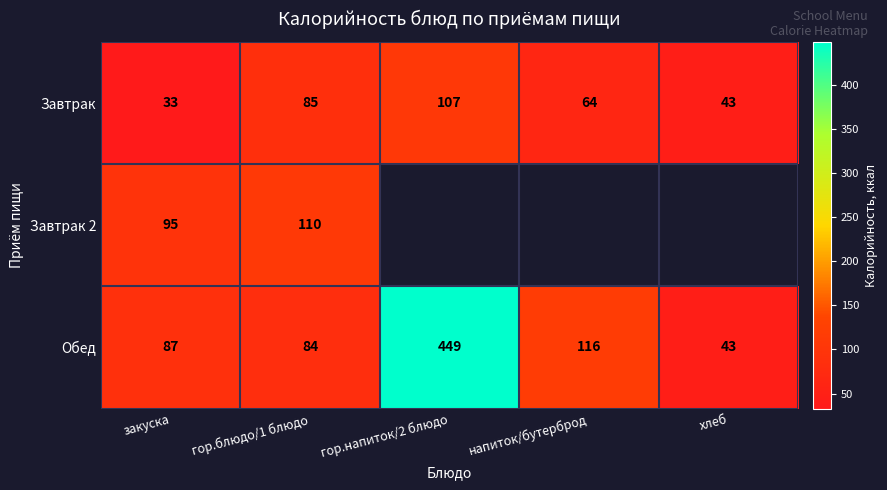

True or false: Завтрак 2 has a value of 35.3 at закуска.

False